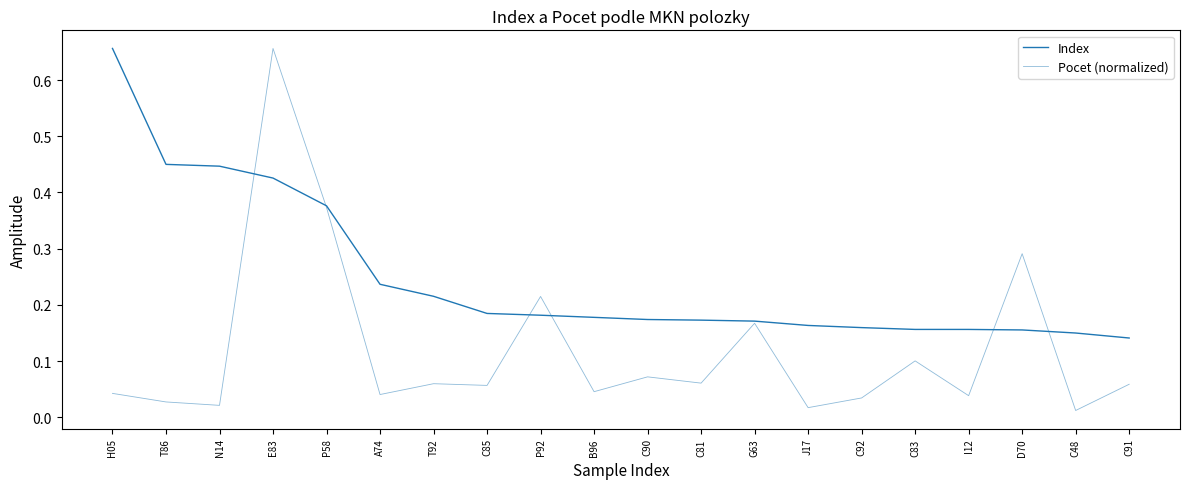

Count the number of data series in this chart.

2